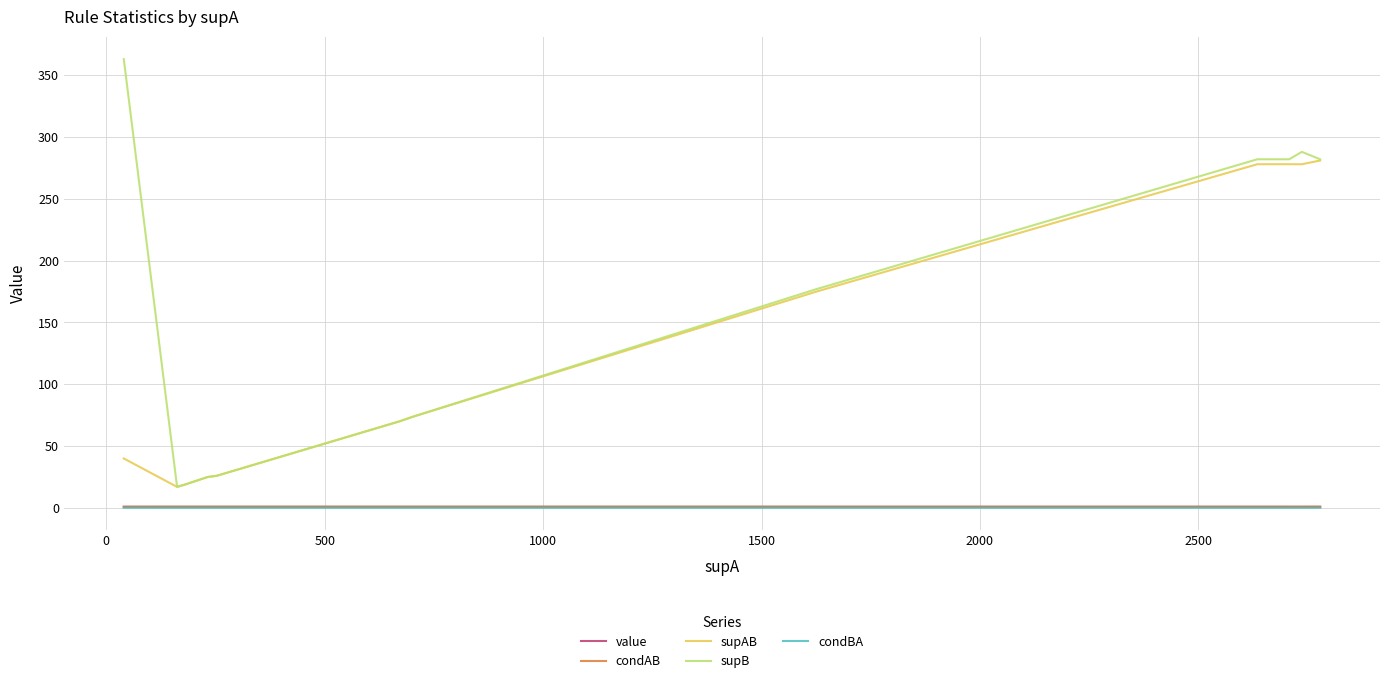

True or false: condAB and supB cross at least once.

False